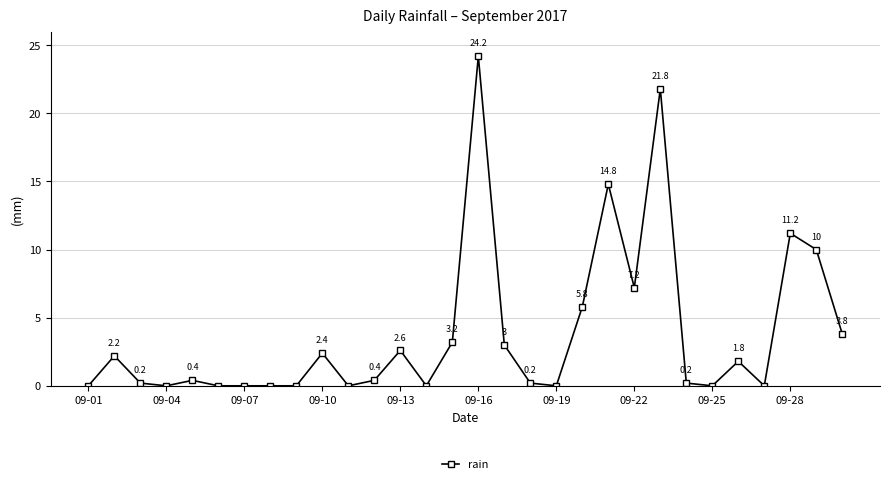

Is this an area chart (filled region under the line)?

No